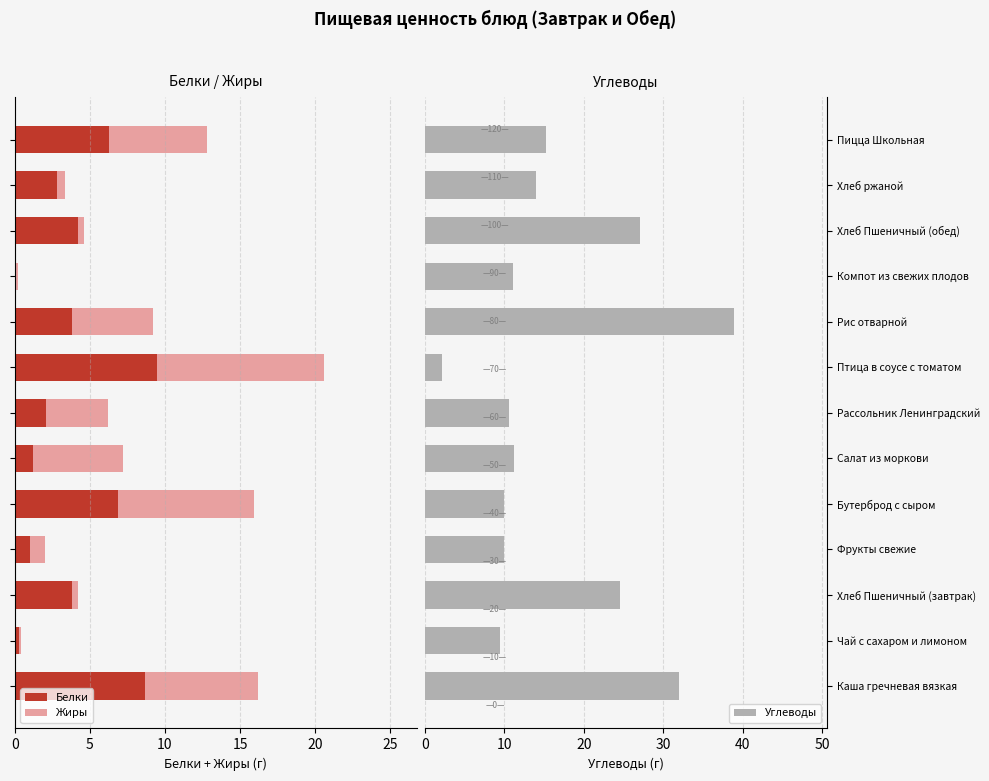

Is it true that Углеводы equals 5.0 at Салат из моркови?

False